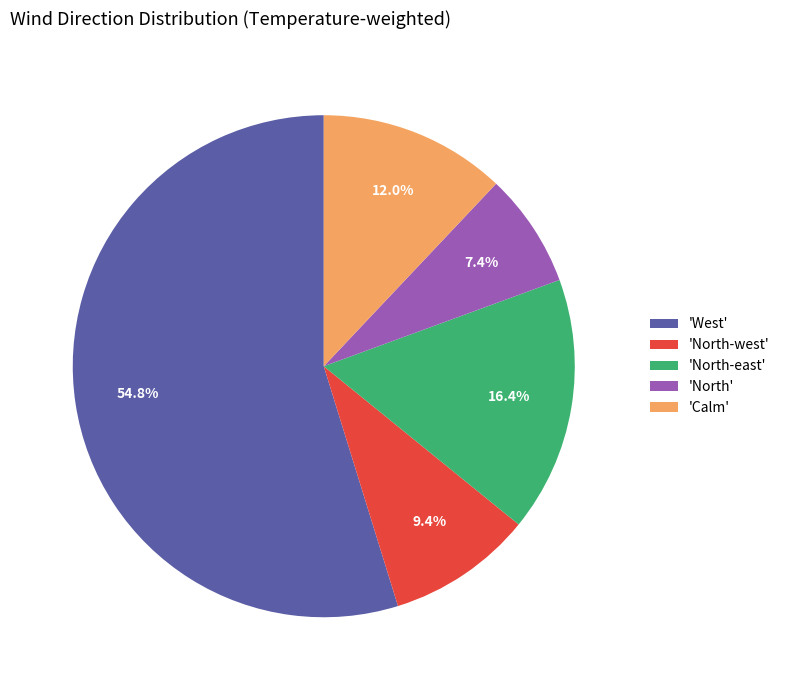

Approximately how many times larger is the value at 'North-east' compared to 'Calm'?

1.4